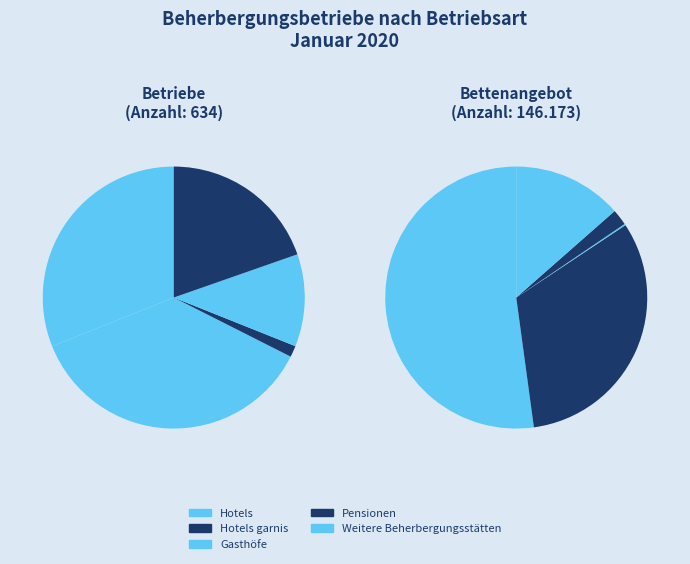

True or false: Hotels accounts for 39% of the total.

False